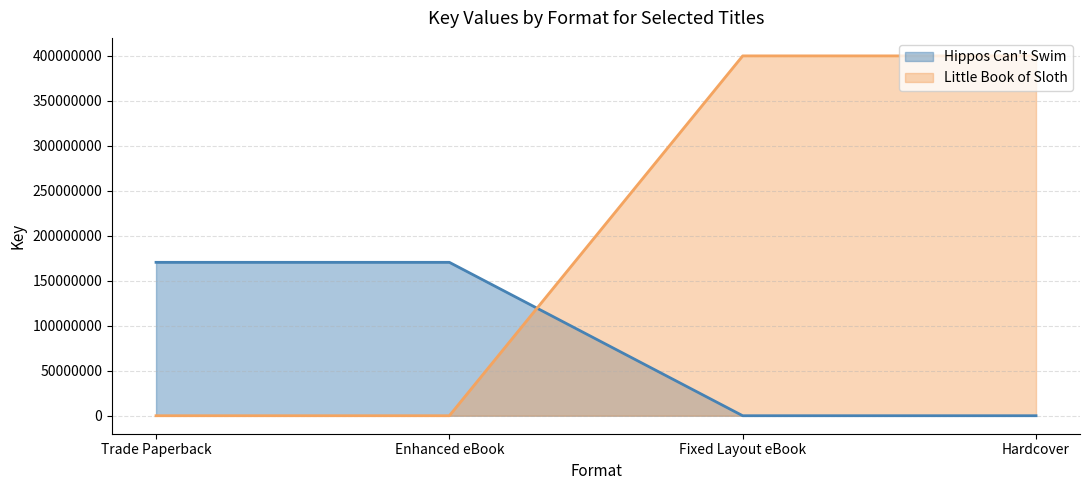

The Little Book of Sloth _line series shows 400094893 at Fixed Layout eBook. True or false?

True